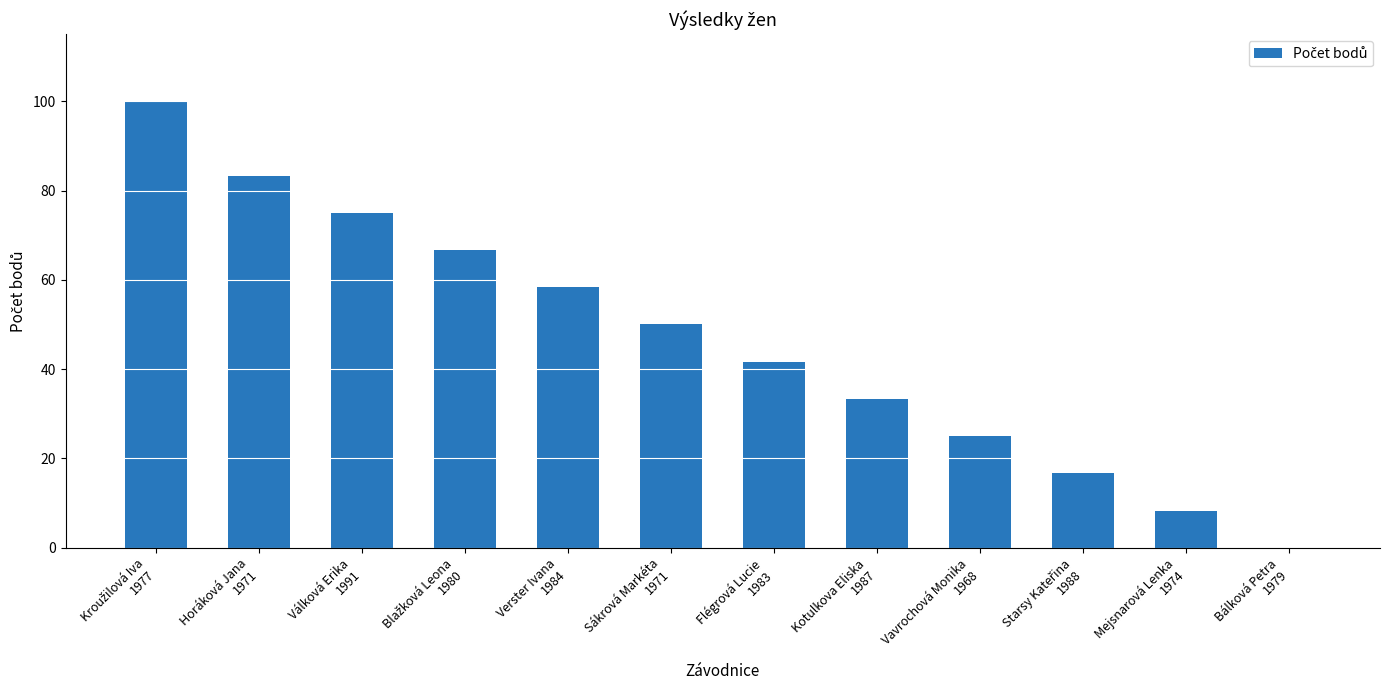

What is the difference between the values at Flégrová Lucie
1983 and Verster Ivana
1984?

16.7